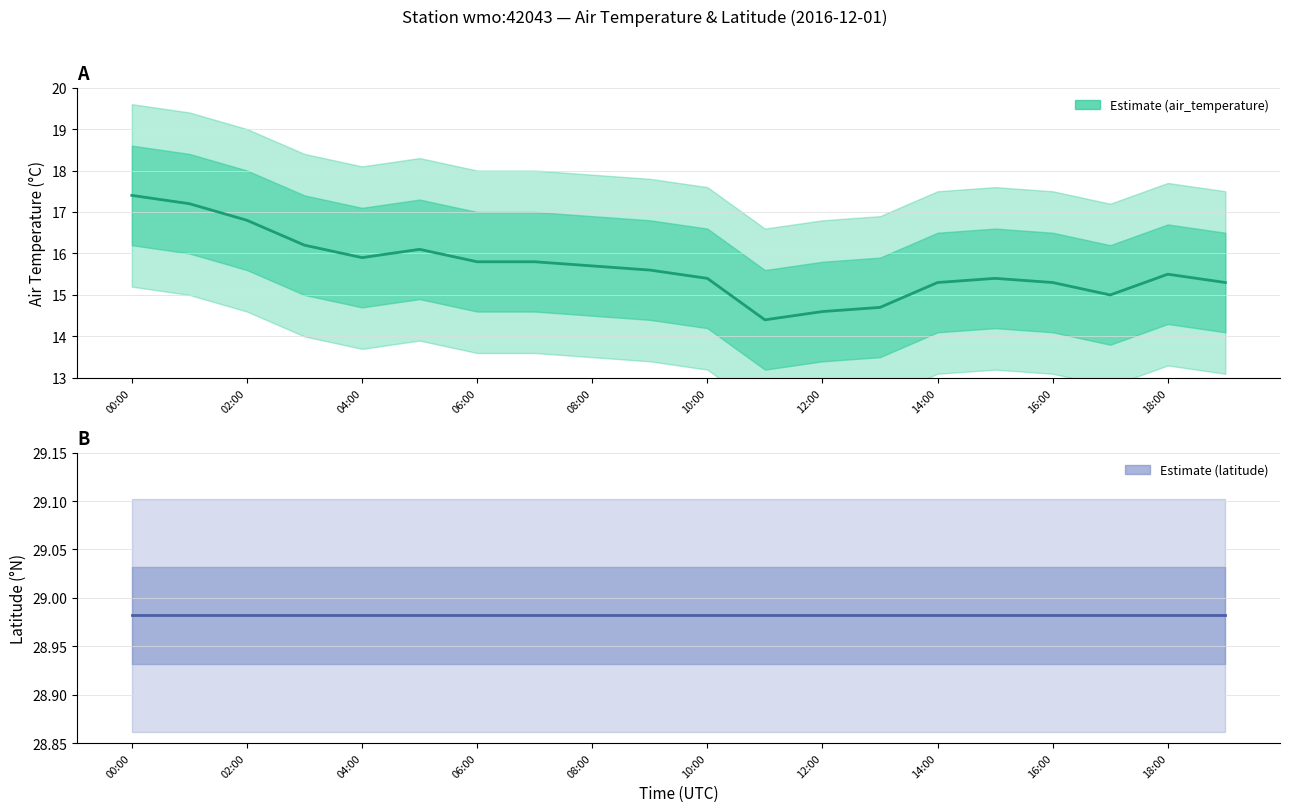

The latitude series shows 12.4 at 12:00. True or false?

False